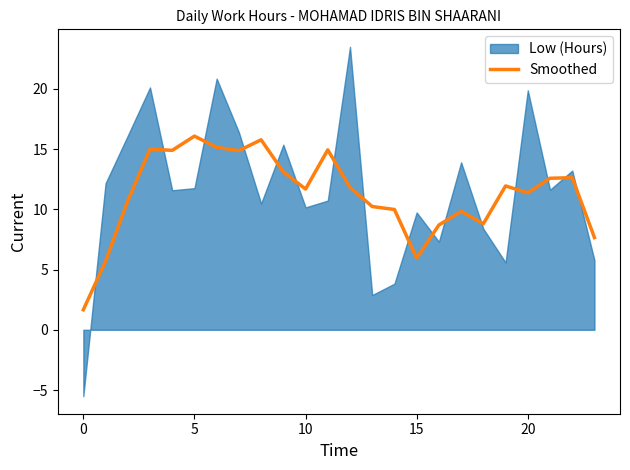

What is the maximum value for Smoothed?

16.1